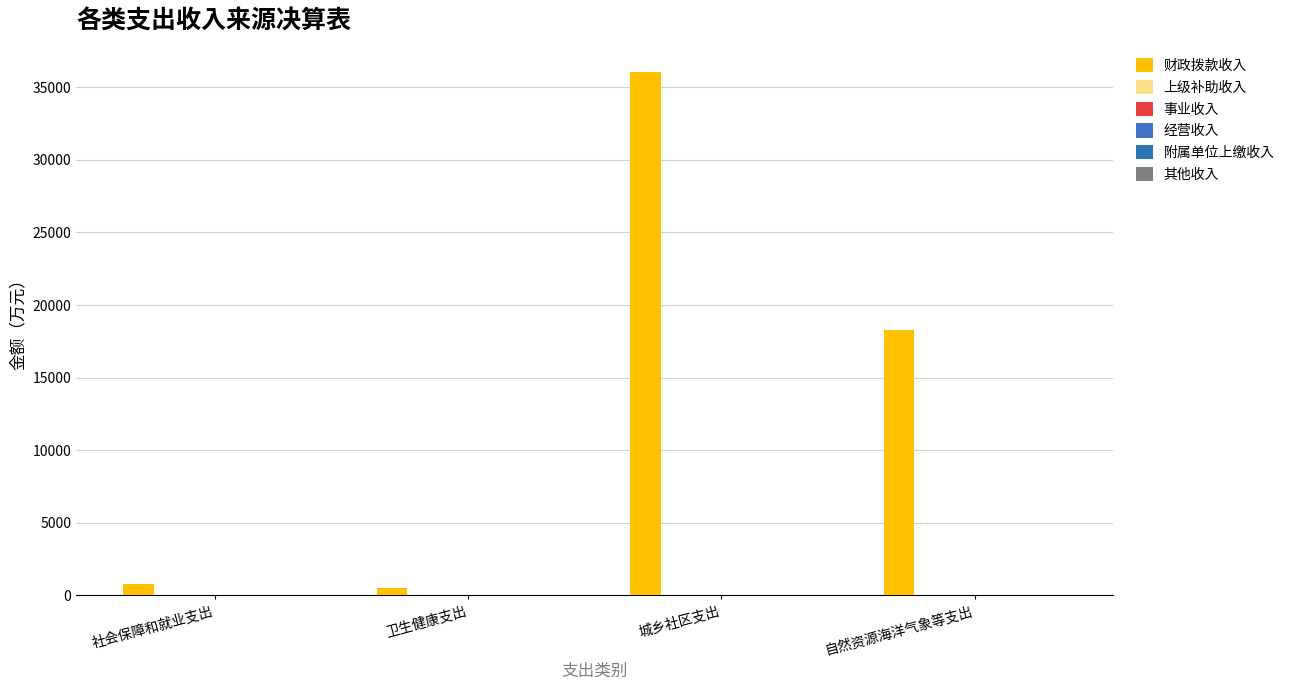

Which label corresponds to the smallest value in the chart?

社会保障和就业支出